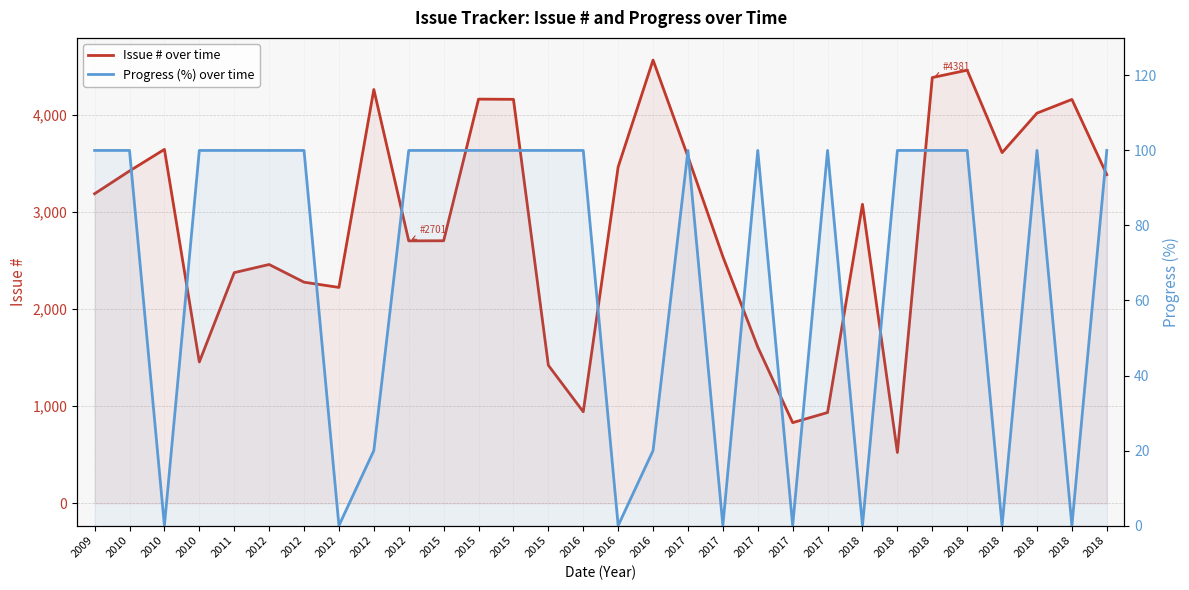

At which category does Issue # over time reach its first local peak?

2010